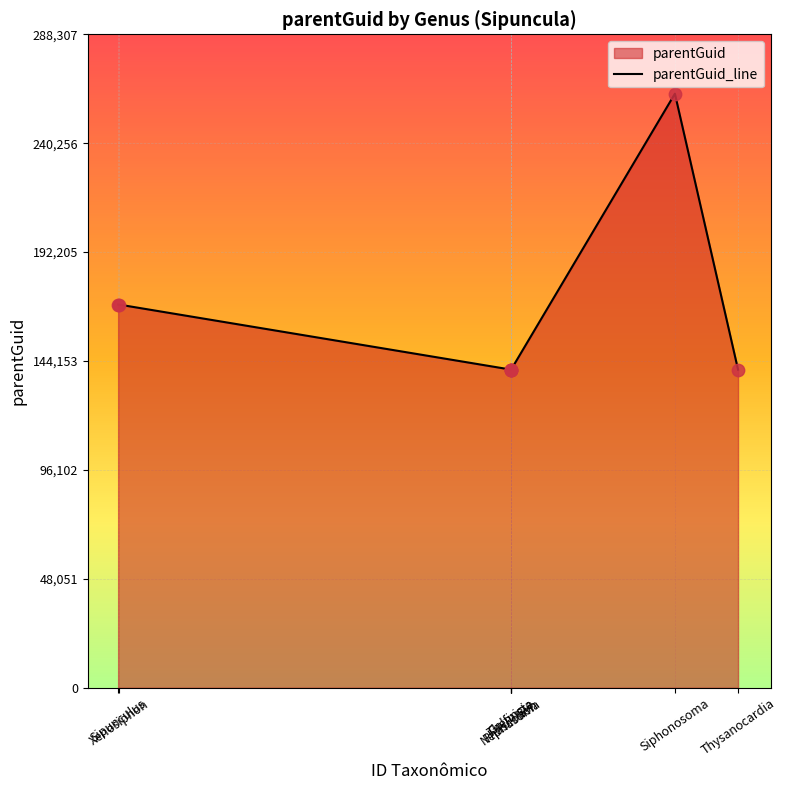

Approximately how many times larger is the value at Nephasoma compared to Golfingia?

1.0